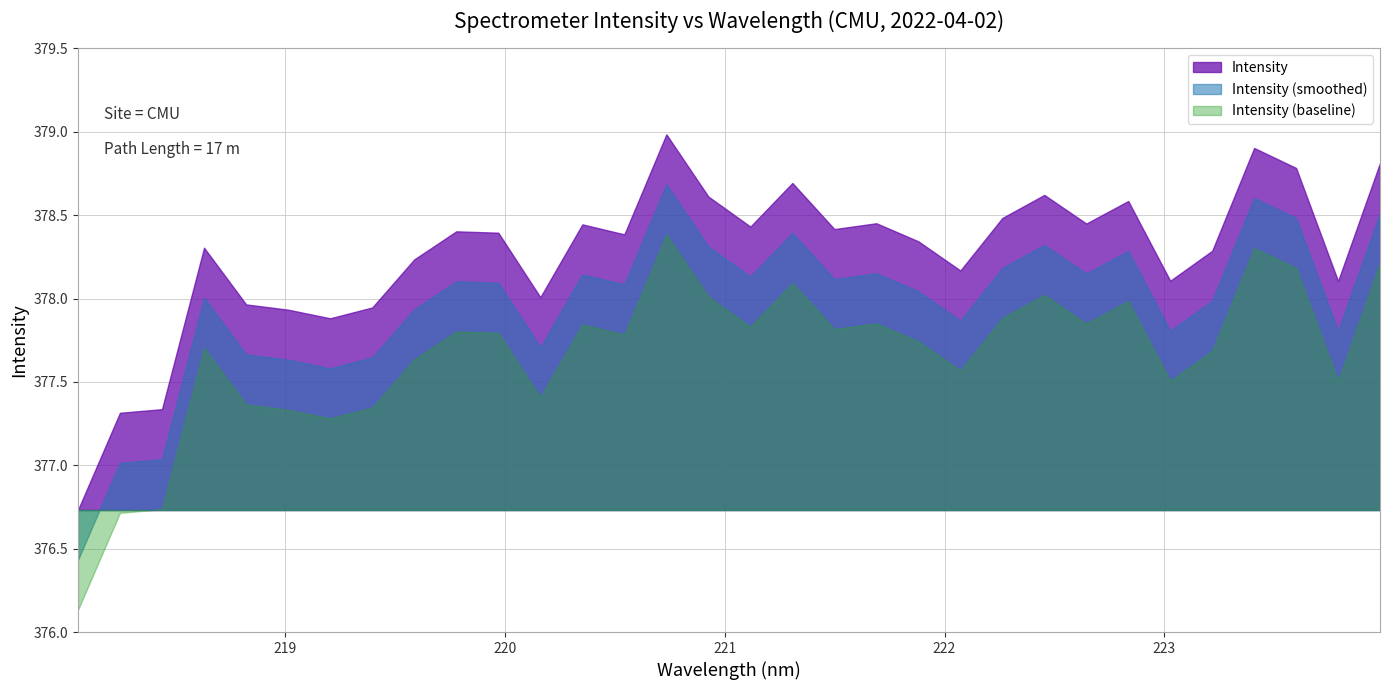

List the labels in order of value, smallest first.

218.0596, 218.2508, 218.442, 219.2067, 219.0156, 219.3979, 218.8244, 220.1623, 223.7895, 223.0264, 222.0721, 219.589, 223.2172, 218.6332, 221.8812, 220.5444, 219.9712, 219.7801, 221.4993, 221.1174, 220.3533, 222.6447, 221.6902, 222.263, 222.8355, 220.9264, 222.4538, 221.3083, 223.5987, 223.9802, 223.408, 220.7354